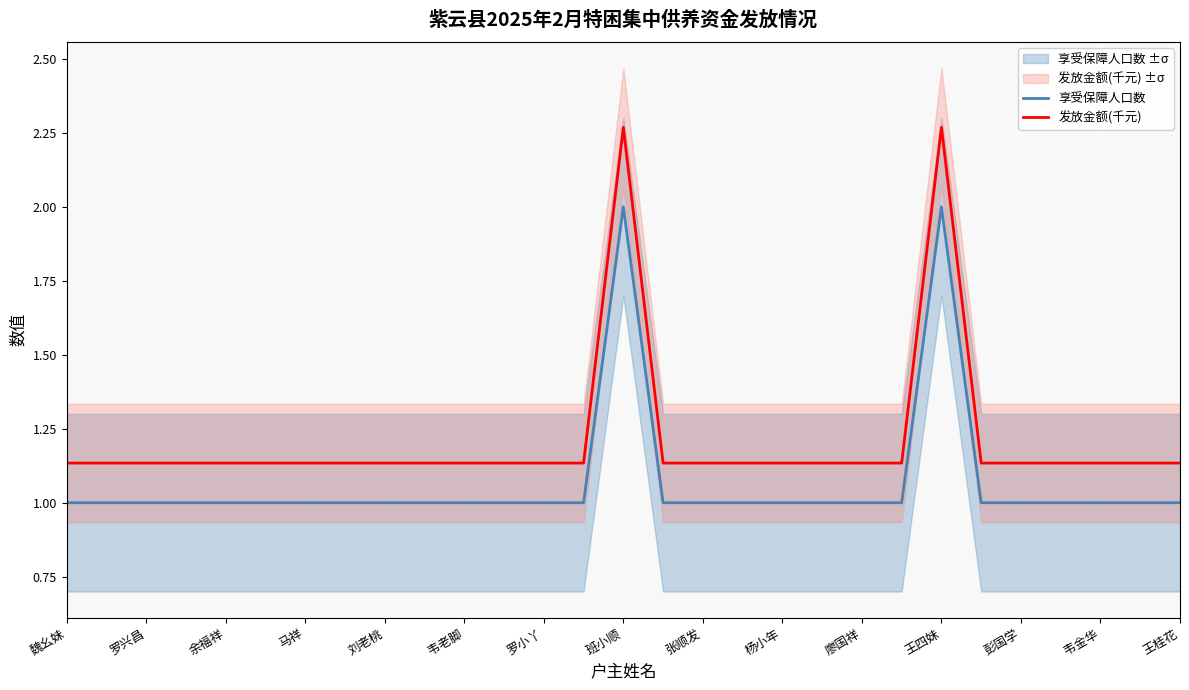

True or false: 享受保障人口数 and 发放金额(千元) intersect in this chart.

False